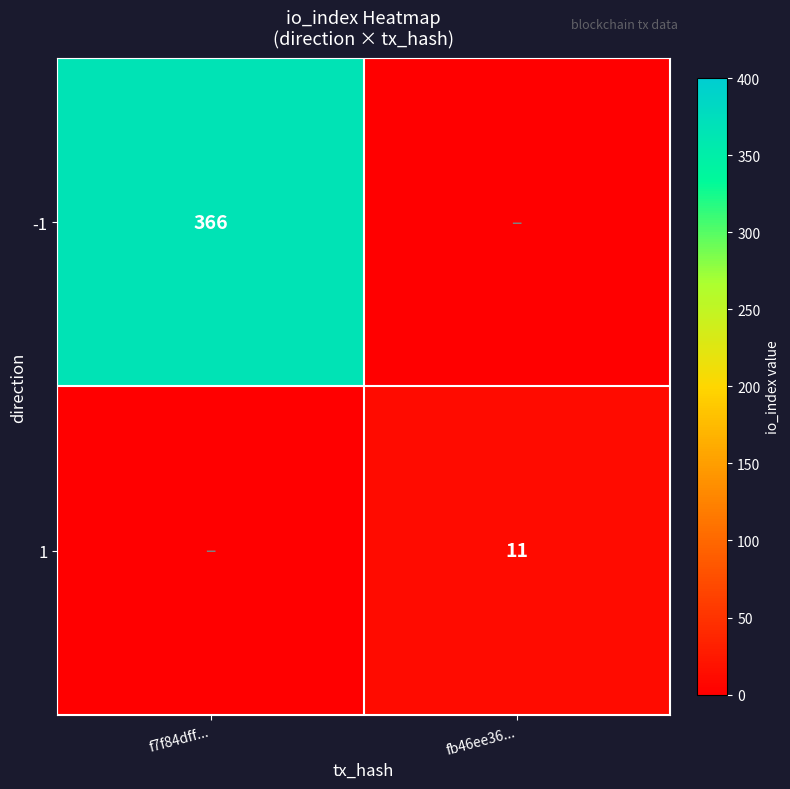

True or false: 1 has a value of 3 at fb46ee36....

False